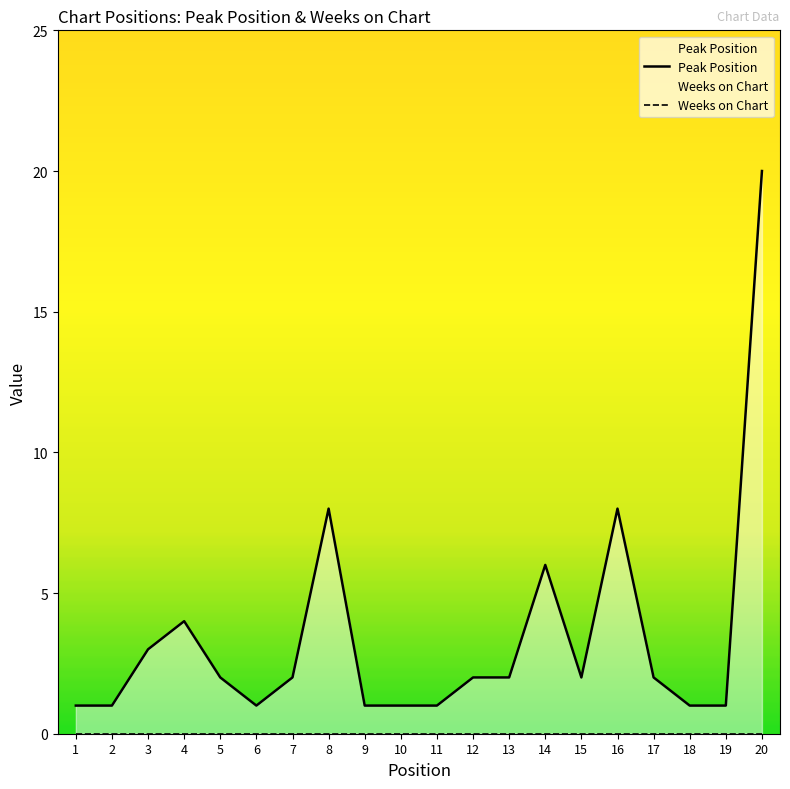

Reading left to right, extract all data points from this chart.

1	1	3	4	2	1	2	8	1	1	1	2	2	6	2	8	2	1	1	20